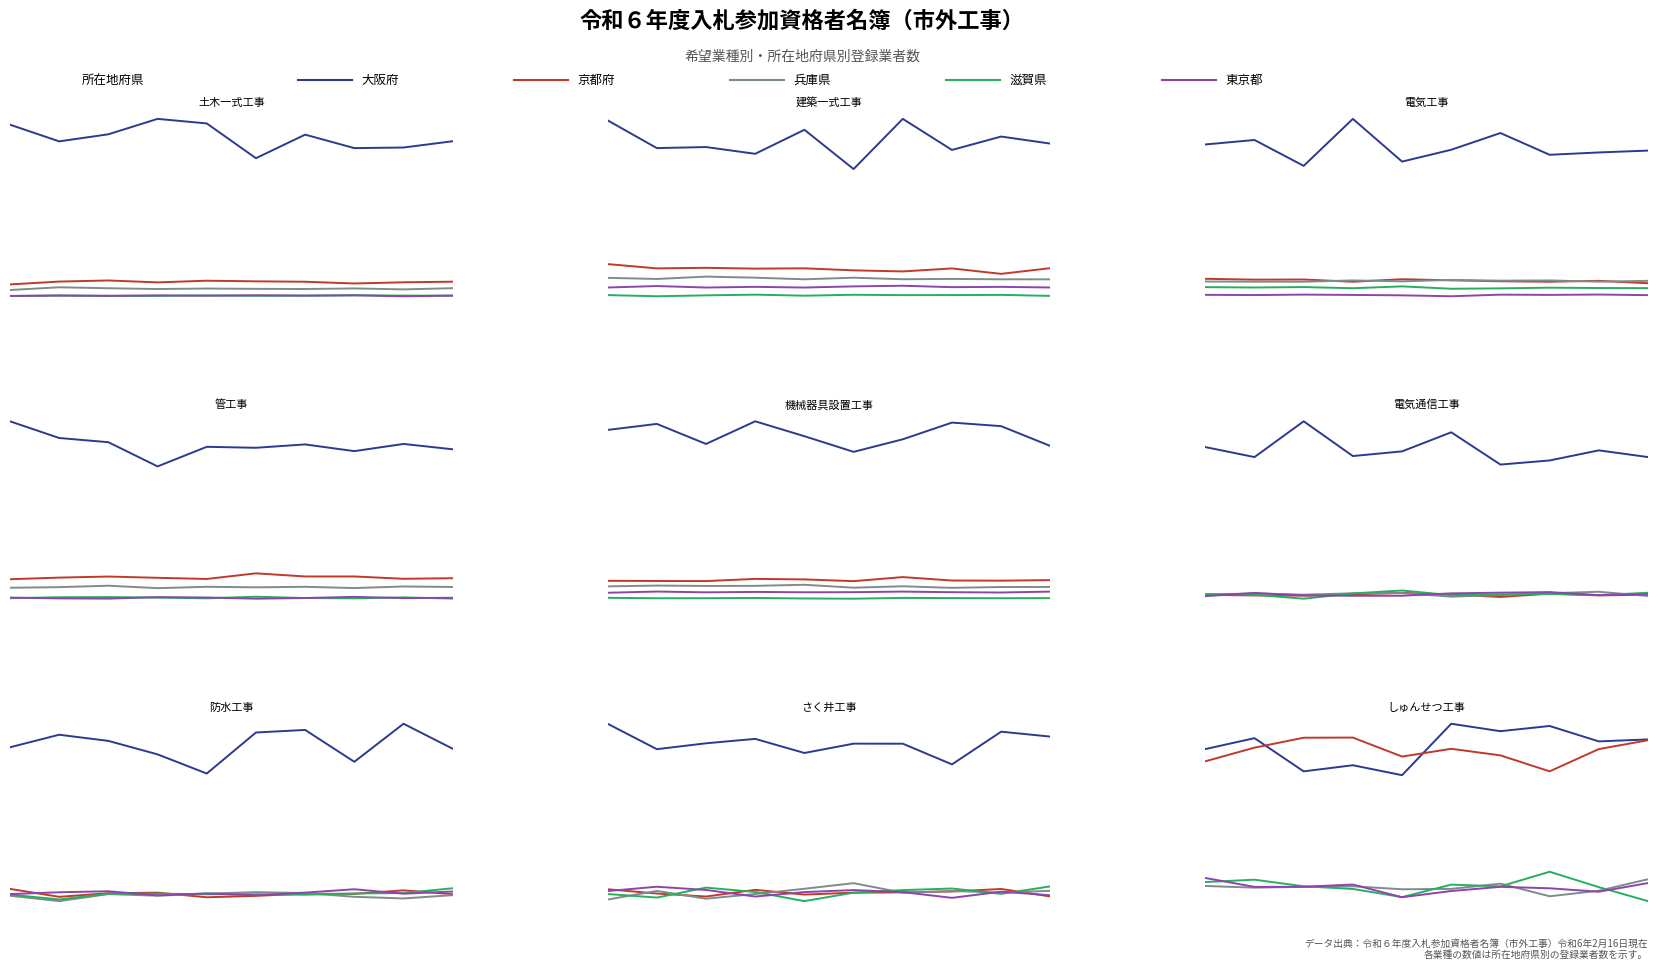

Where is 兵庫県 nearest to the value 3?

5